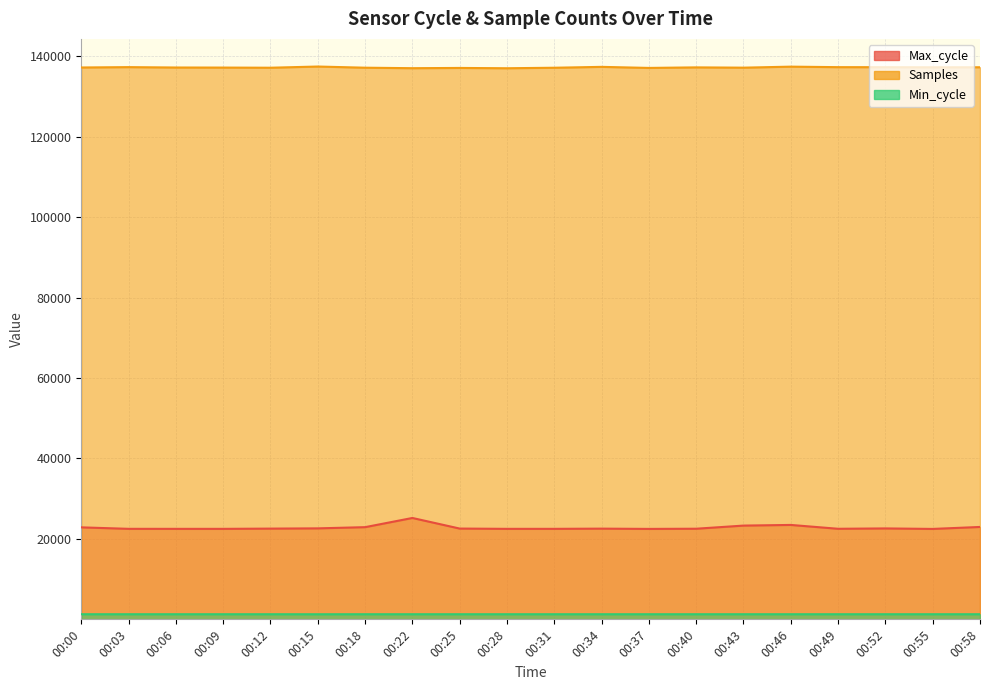

True or false: Samples and Min_cycle intersect in this chart.

False